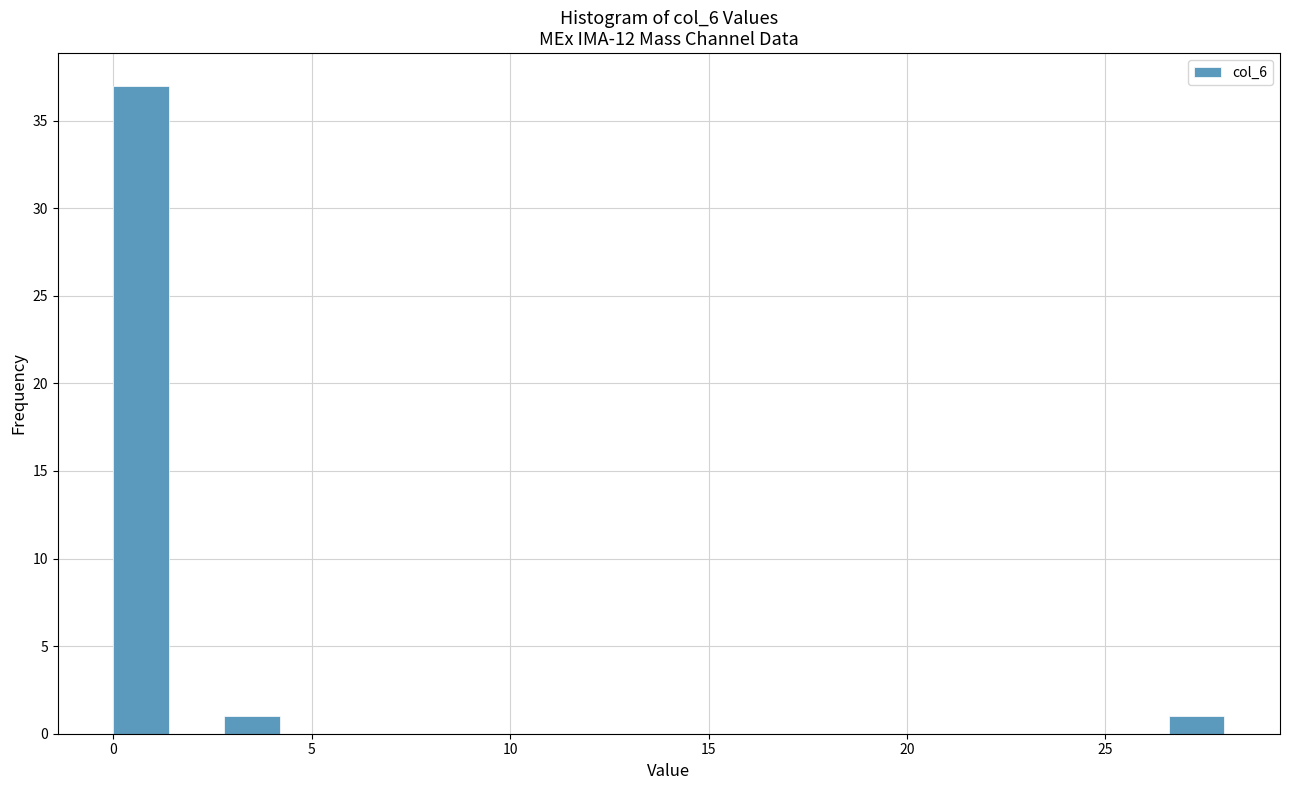

Read against the x-axis, roughly where is the centre of the tallest bar?

0.5